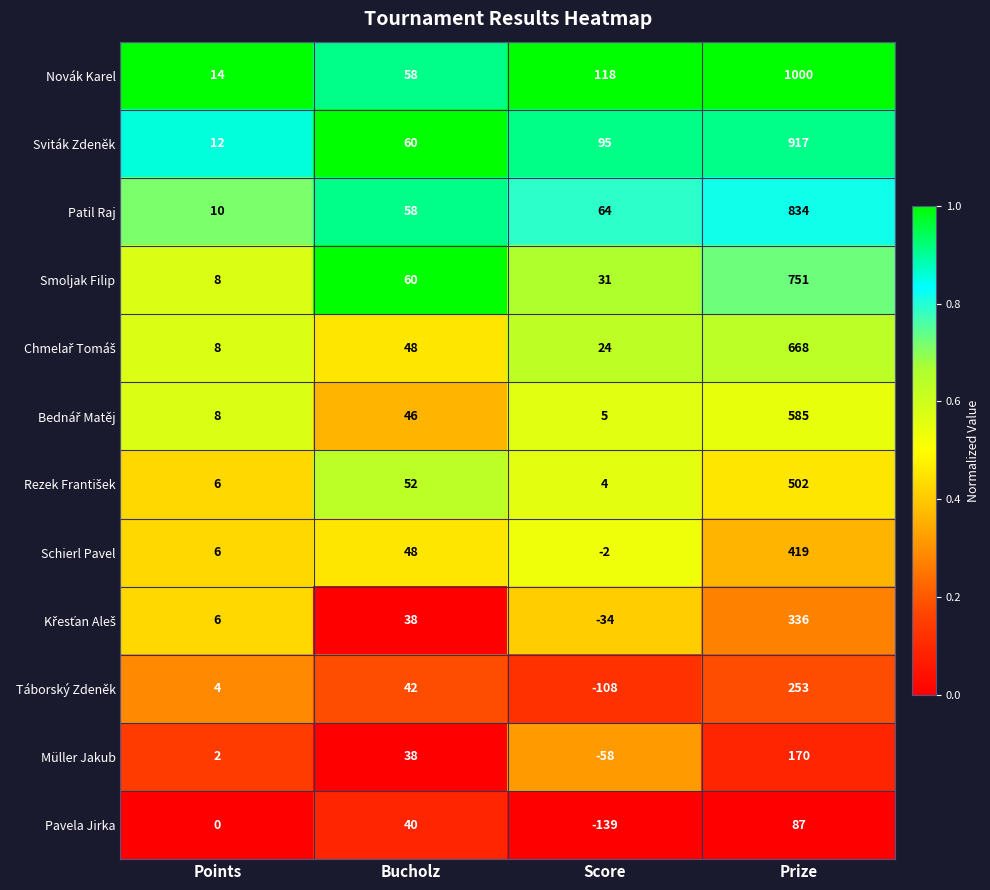

Is the value of Müller Jakub at Score greater than the value of Schierl Pavel at Points?

No